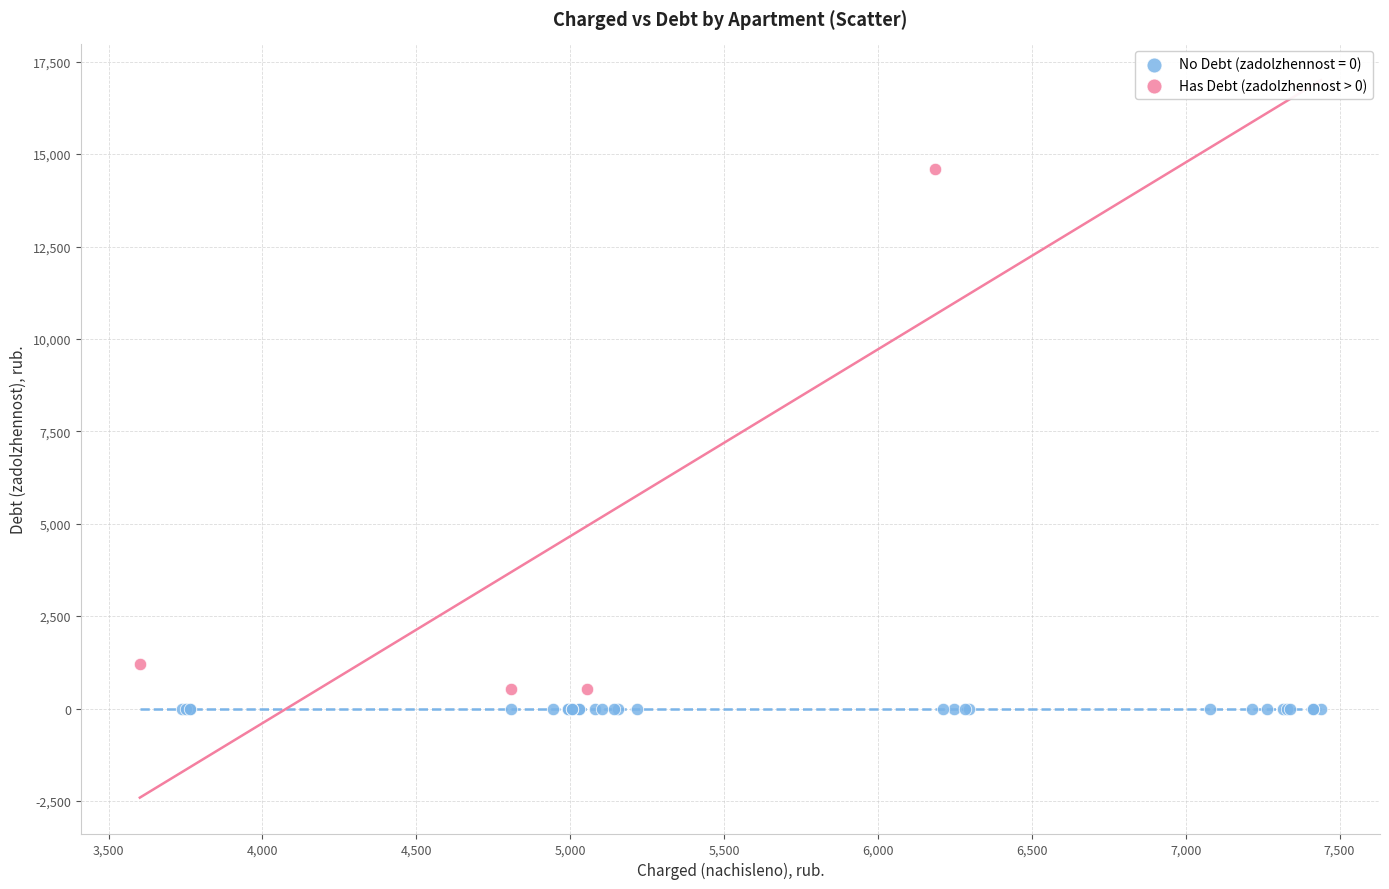

Which series contains the highest Y value?

Has Debt (zadolzhennost > 0)